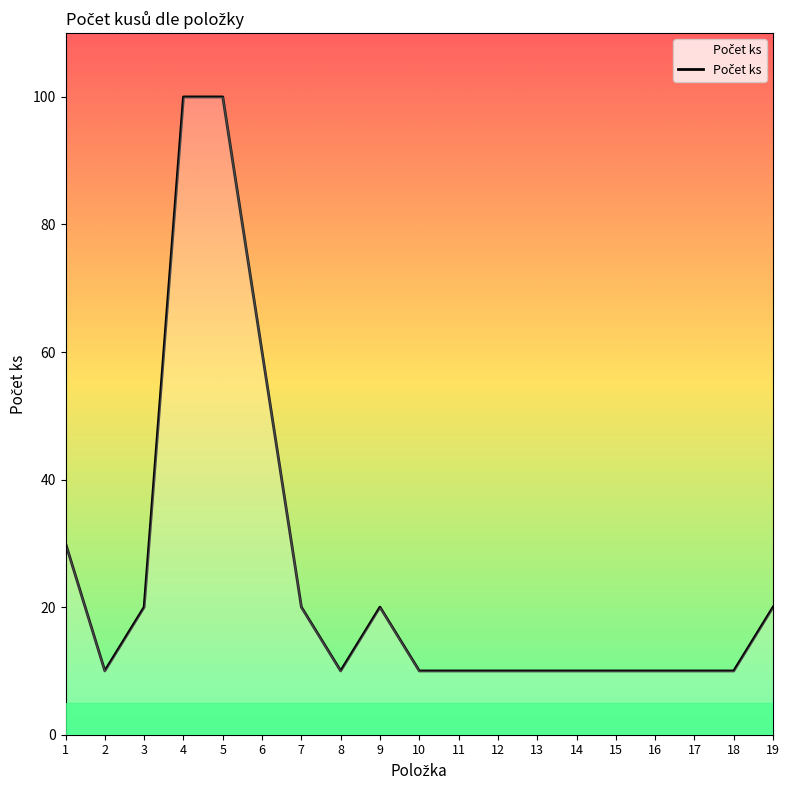

Reading left to right, list all the values displayed in this chart.

1=30	2=10	3=20	4=100	5=100	6=60	7=20	8=10	9=20	10=10	11=10	12=10	13=10	14=10	15=10	16=10	17=10	18=10	19=20